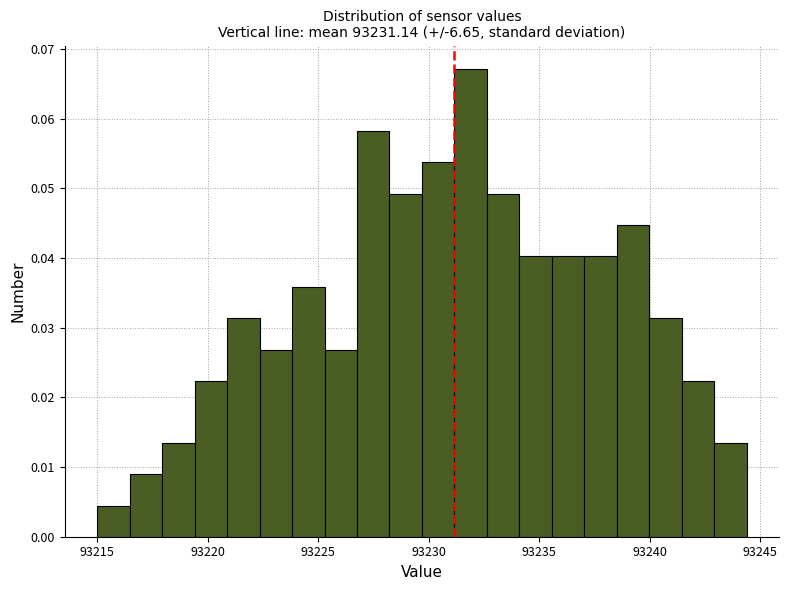

Around what value on the x-axis is the tallest bar? Give the approximate position of its centre, as read against the axis.

93232.0